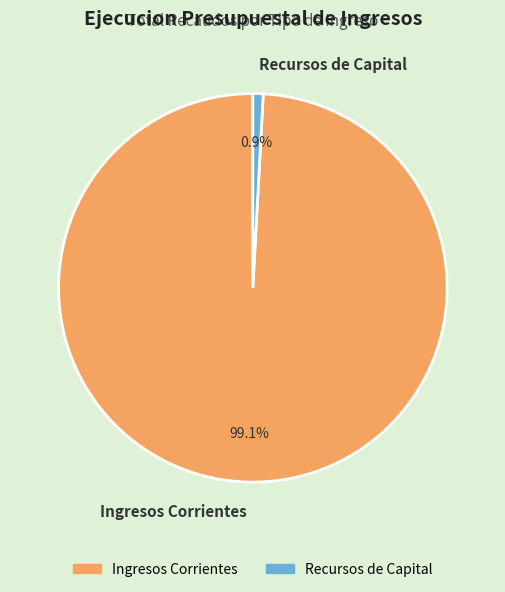

How many segments does this pie chart have?

2